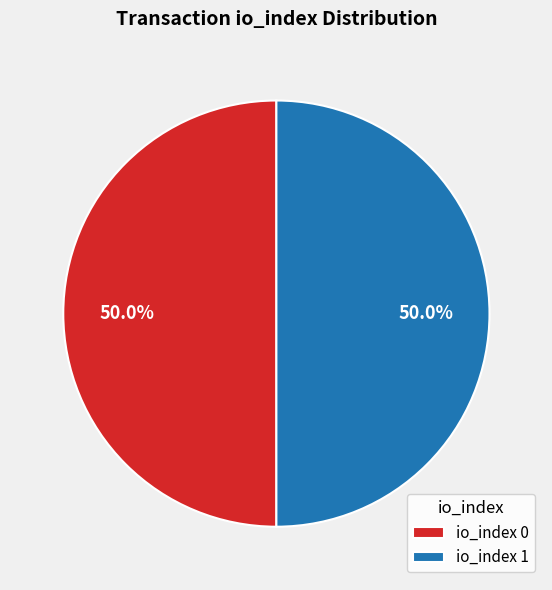

How many segments does this pie chart have?

2